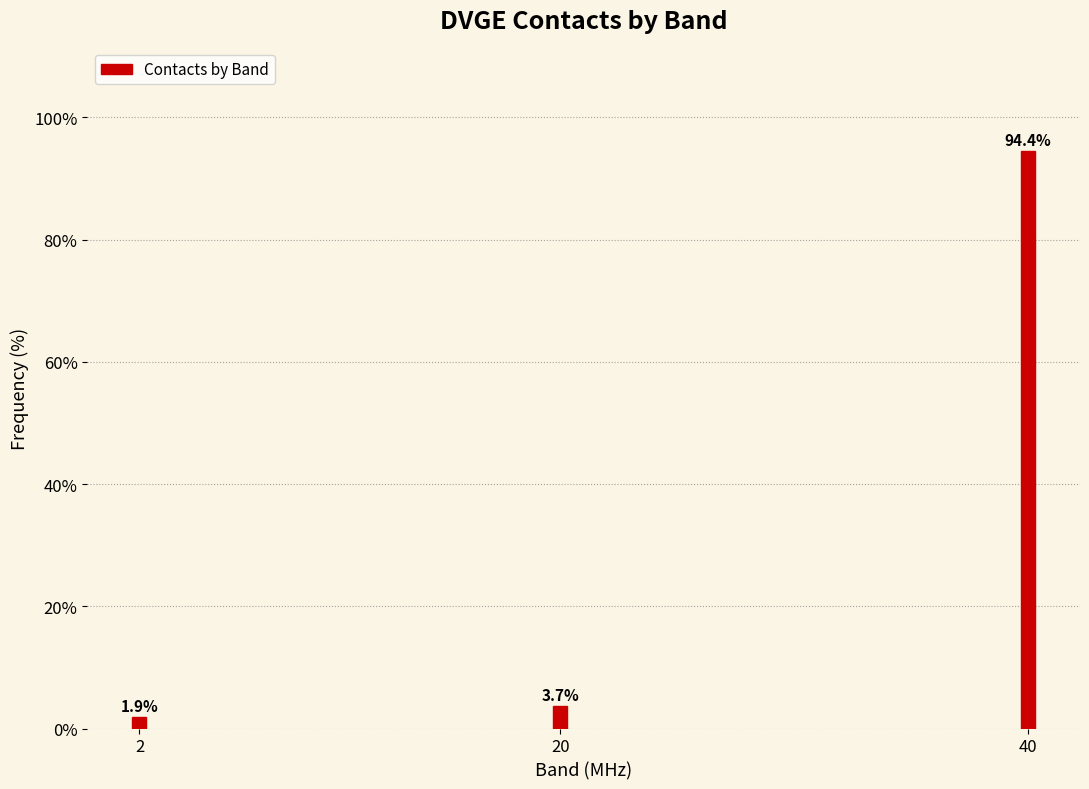

Reading right to left, transcribe all the data shown in this chart.

94.4	3.7	1.9